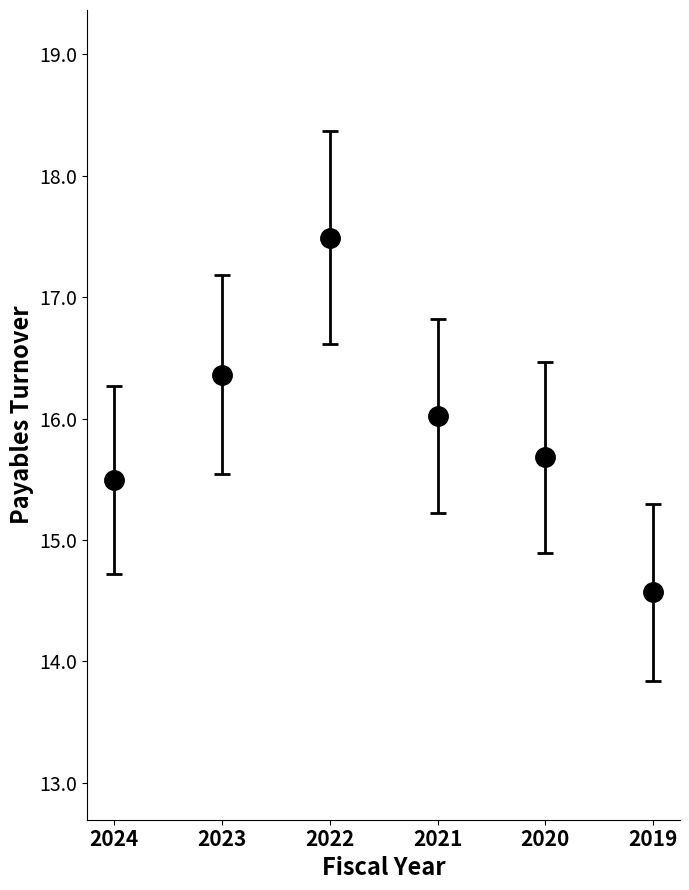

At which label is the value closest to 16?

2021